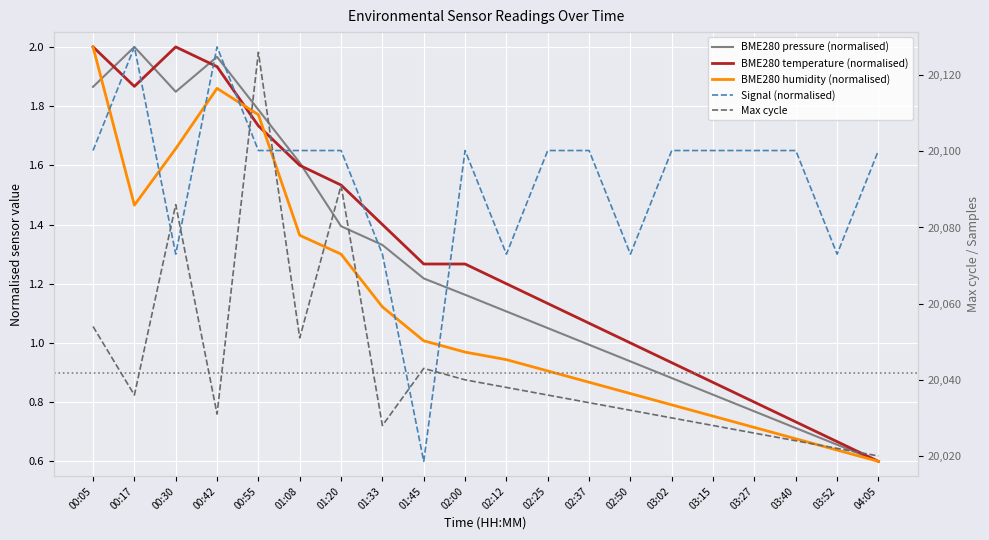

Reading left to right, what are all the values shown in this chart?

BME280 pressure (normalised): 1.9	2.0	1.8	2.0	1.8	1.6	1.4	1.3	1.2	1.2	1.1	1.1	1.0	0.9	0.9	0.8	0.8	0.7	0.7	0.6
BME280 temperature (normalised): 2.0	1.9	2.0	1.9	1.7	1.6	1.5	1.4	1.3	1.3	1.2	1.1	1.1	1.0	0.9	0.9	0.8	0.7	0.7	0.6
BME280 humidity (normalised): 2.0	1.5	1.7	1.9	1.8	1.4	1.3	1.1	1.0	1.0	0.9	0.9	0.9	0.8	0.8	0.8	0.7	0.7	0.6	0.6
Signal (normalised): 1.6	2.0	1.3	2.0	1.6	1.6	1.6	1.3	0.6	1.6	1.3	1.6	1.6	1.3	1.6	1.6	1.6	1.6	1.3	1.6
Max cycle: 20054.0	20036.0	20086.0	20031.0	20126.0	20051.0	20091.0	20028.0	20043.0	20040.0	20038.0	20036.0	20034.0	20032.0	20030.0	20028.0	20026.0	20024.0	20022.0	20020.0